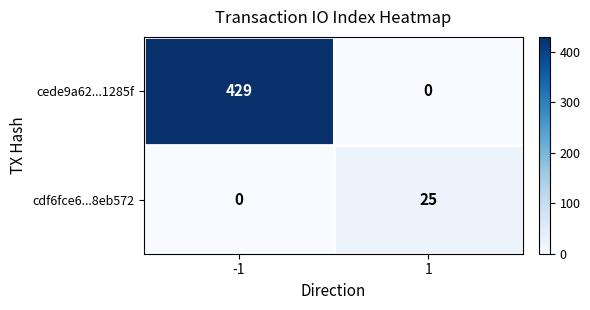

True or false: cdf6fce6...8eb572 has a value of 5 at 1.

False